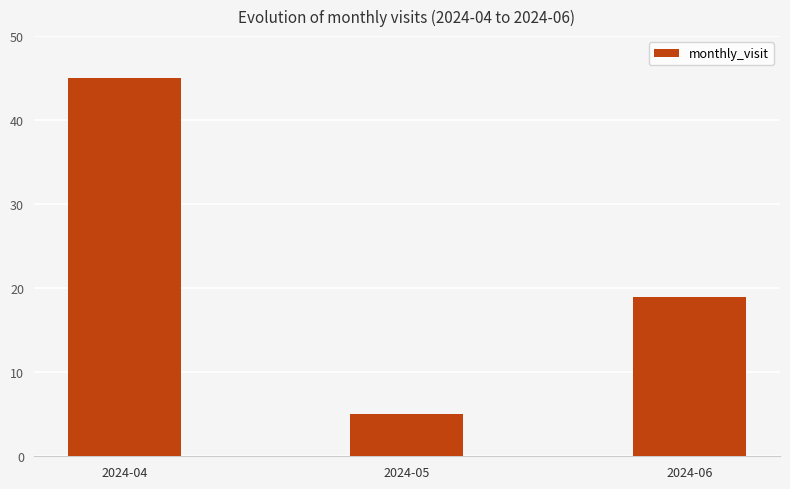

Rank the categories by value from highest to lowest.

2024-04, 2024-06, 2024-05